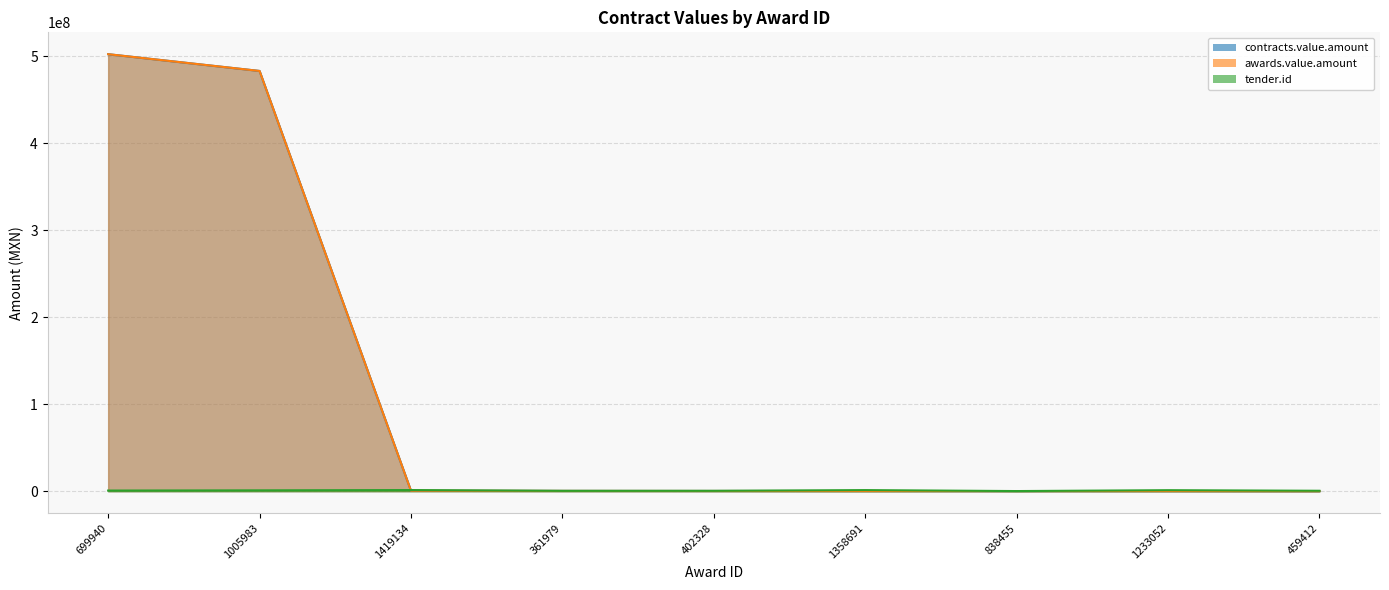

What are all the series names shown in the legend?

contracts.value.amount, awards.value.amount, tender.id